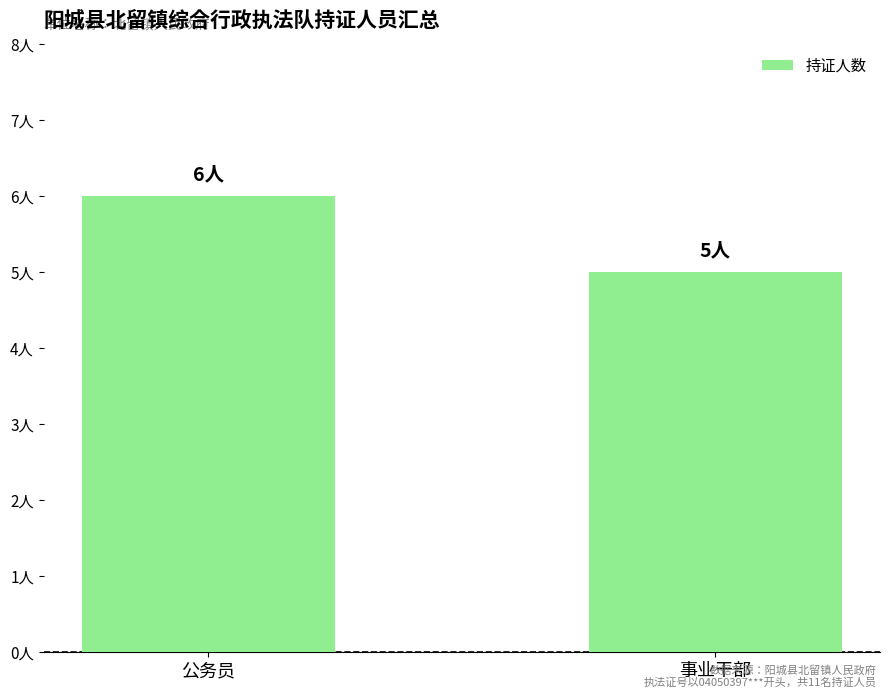

Approximately how many times larger is the value at 公务员 compared to 事业干部?

1.2